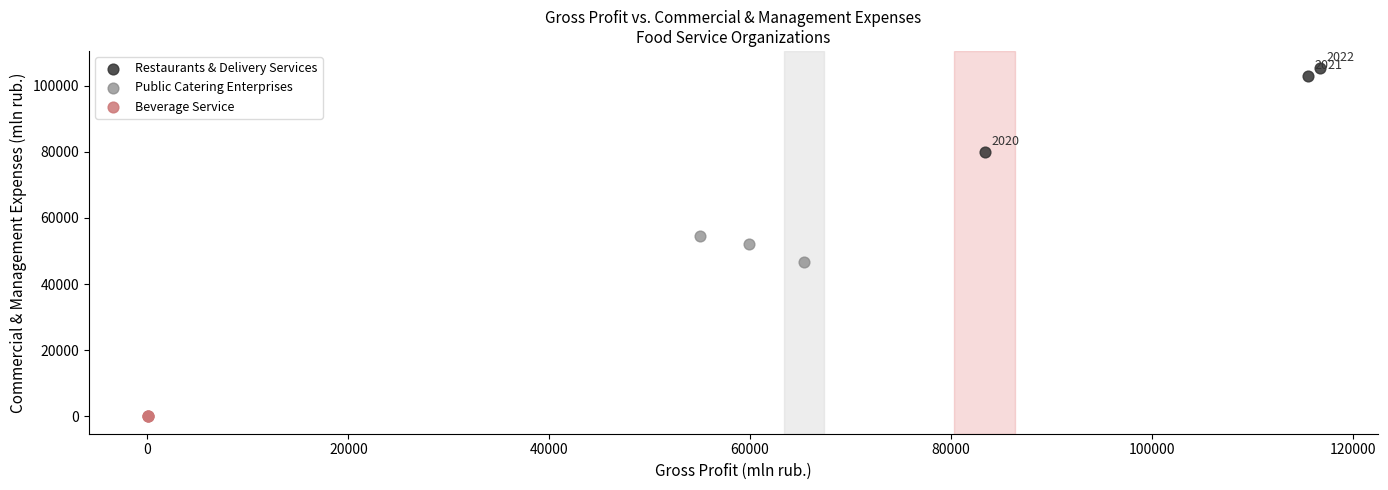

Which series contains the lowest Y value?

Beverage Service